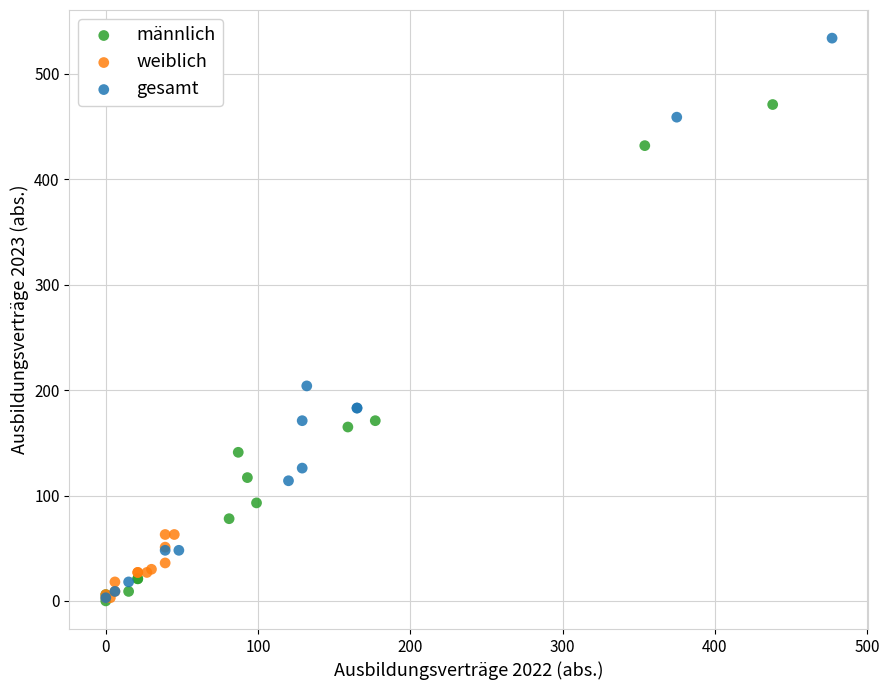

What are all the series names shown in the legend?

männlich, weiblich, gesamt